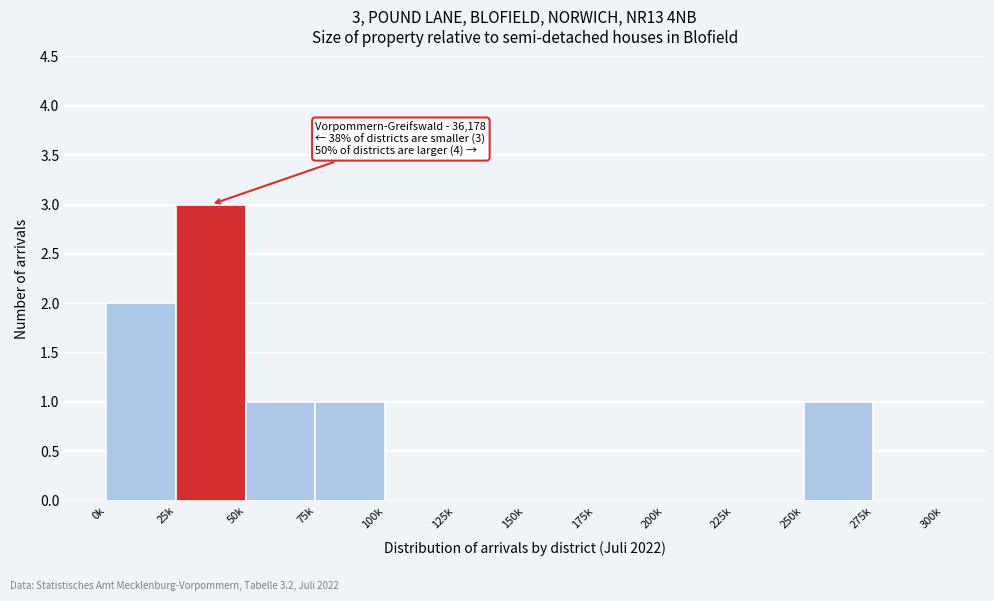

Reading left to right, extract all data points from this chart.

0k=2	25k=3	50k=1	75k=1	100k=0	125k=0	150k=0	175k=0	200k=0	225k=0	250k=1	275k=0